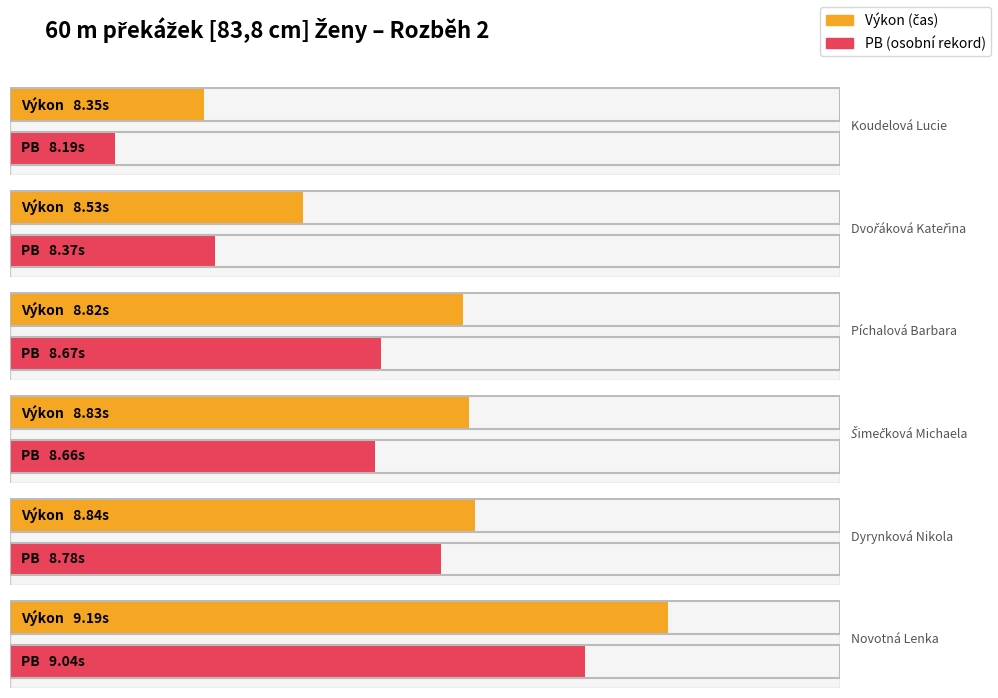

What is the difference between the maximum and minimum values in the Výkon series?

0.8